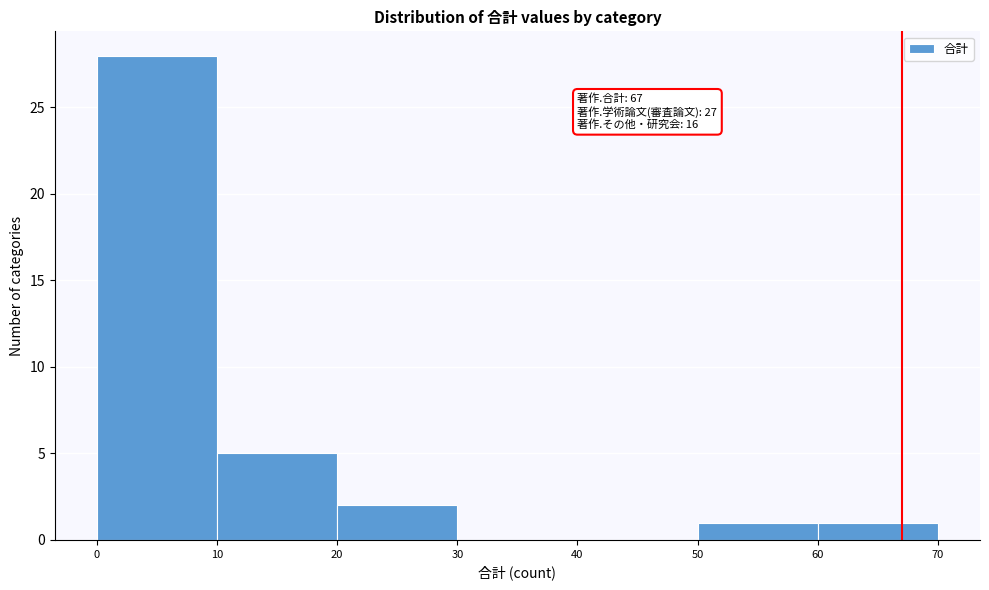

Which range on the x-axis has the tallest bar?

0 to 10